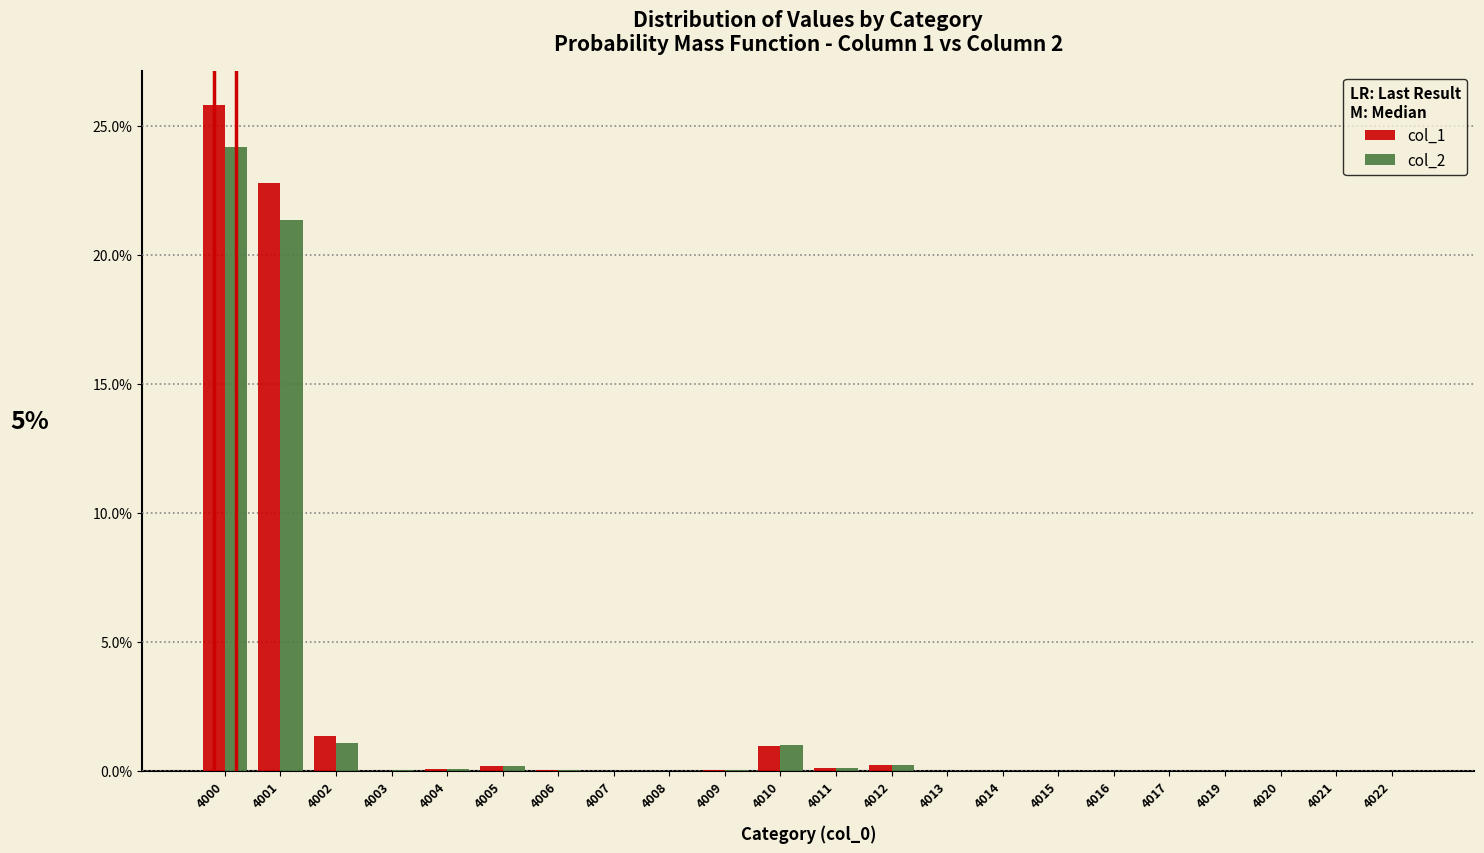

What is the sum of all col_2 values?

48.3